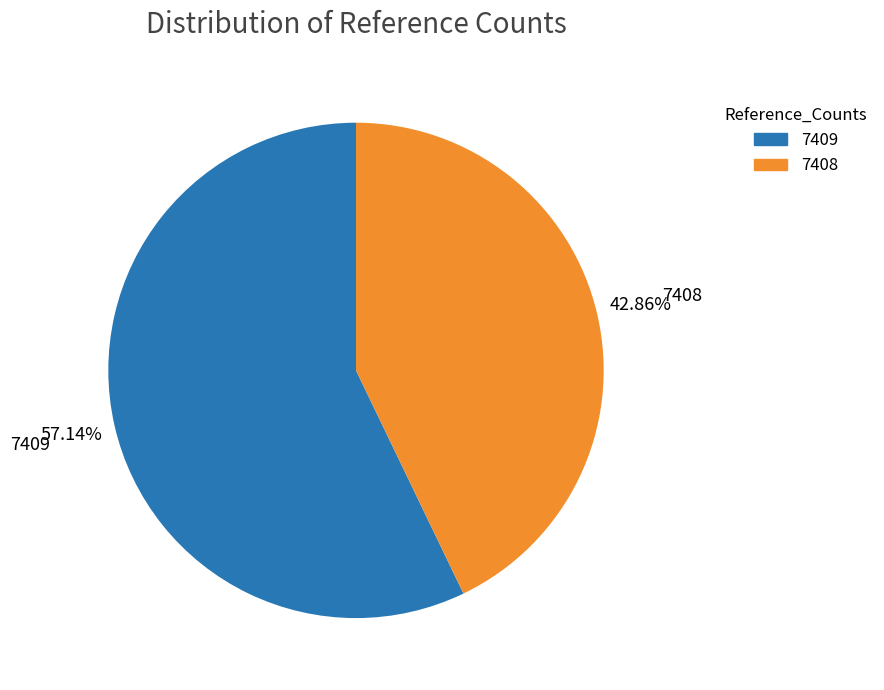

To the nearest percent, what is the average slice percentage?

50%